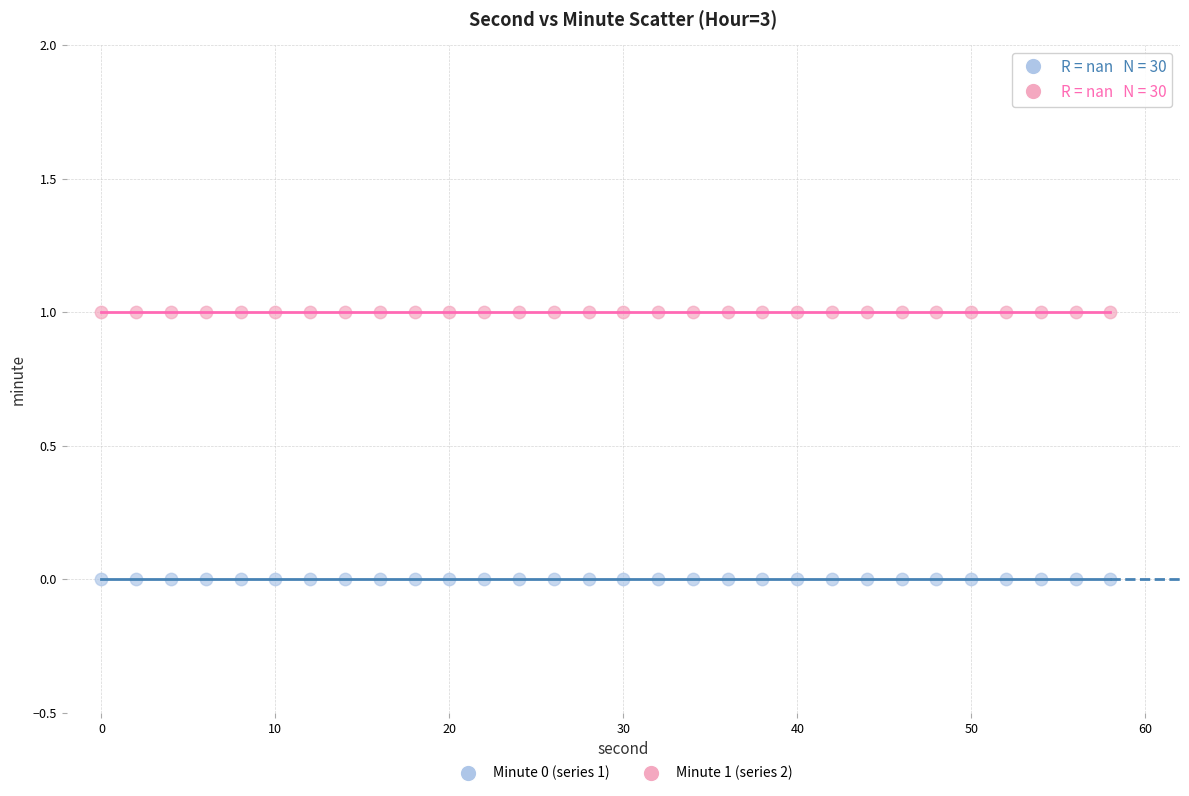

Which series reaches the maximum Y coordinate?

Minute 1 (series 2)